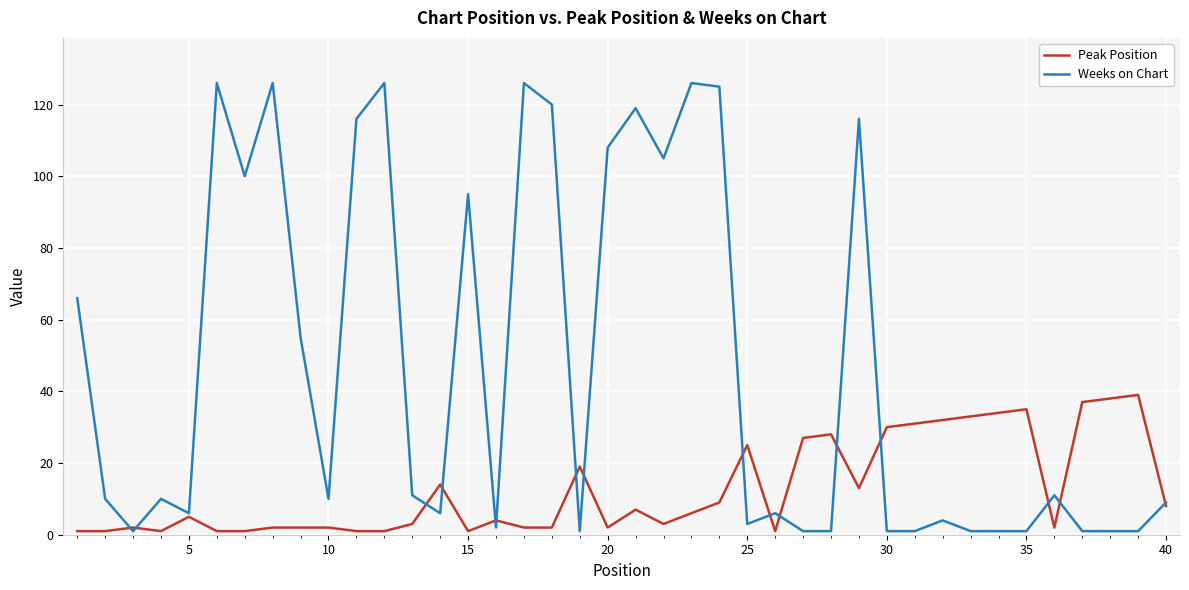

What are all the series names shown in the legend?

Peak Position, Weeks on Chart